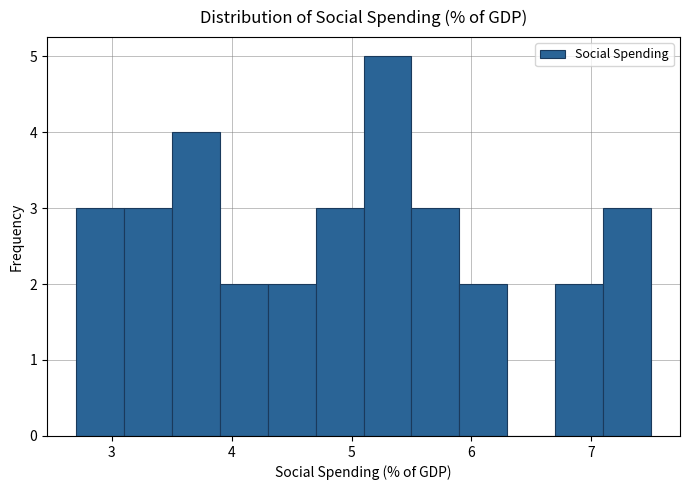

How tall is the bar that spans 4.7 to 5.1 on the x-axis? The values are not printed on the chart, so give them approximately, as read against the axis.

3